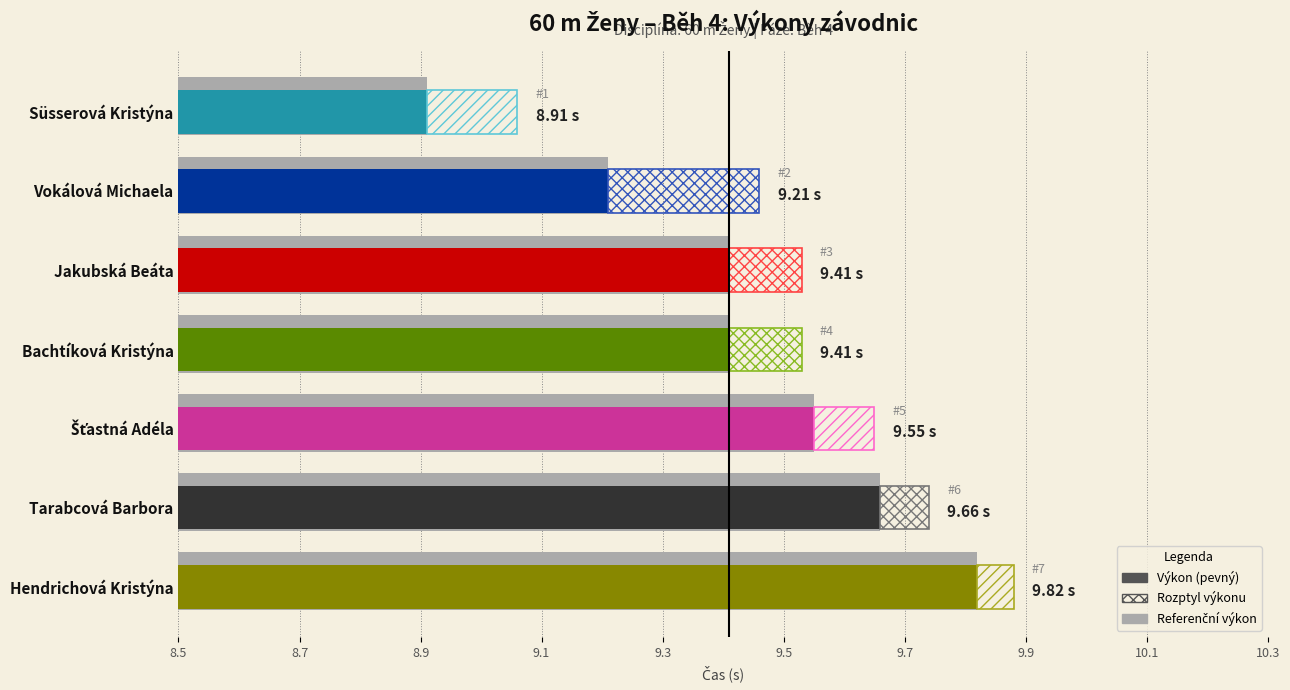

What position from the right is Jakubská Beáta?

5